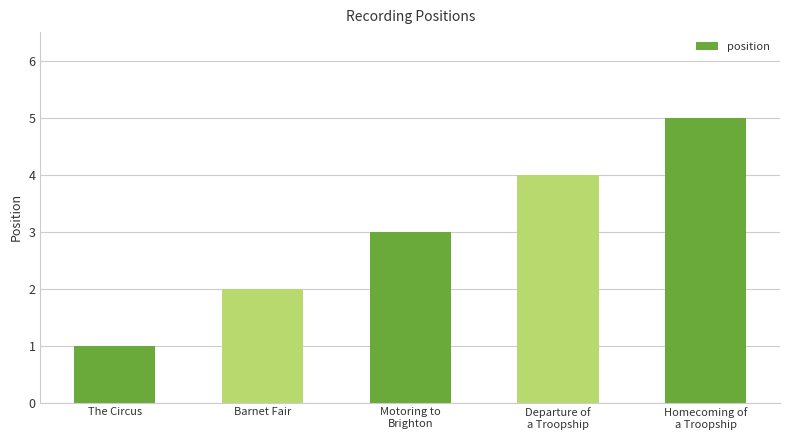

What value does the data have at Motoring to
Brighton?

3